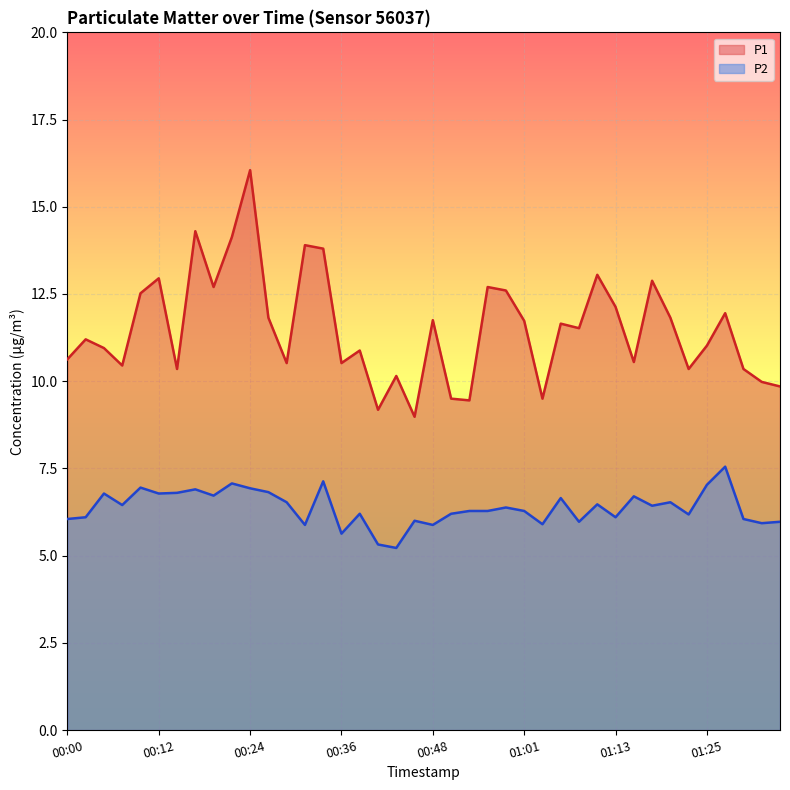

True or false: P1 and P2 cross at least once.

False